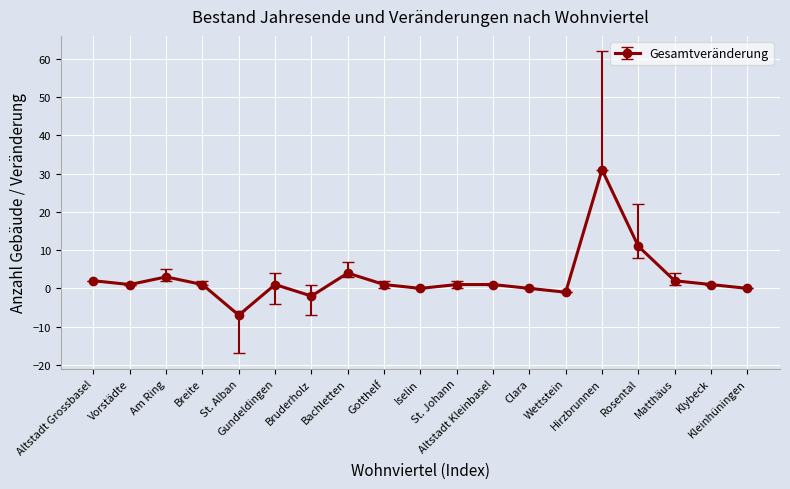

What is the difference between the maximum and minimum values?

38